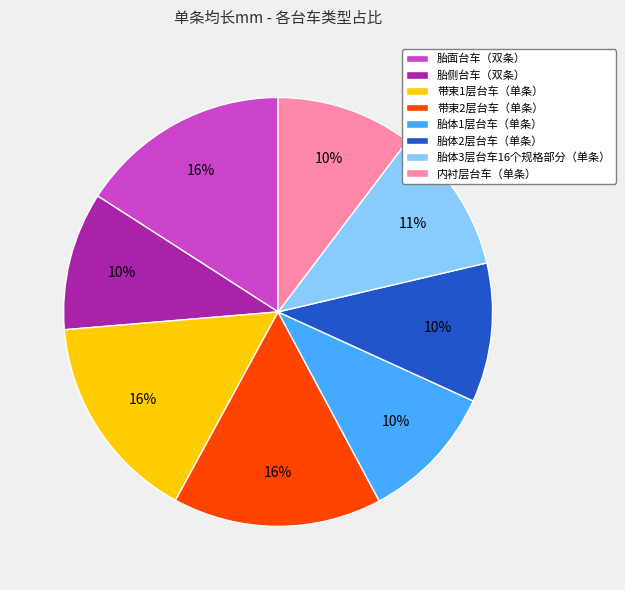

True or false: 带束2层台车（单条） accounts for 16% of the total.

True